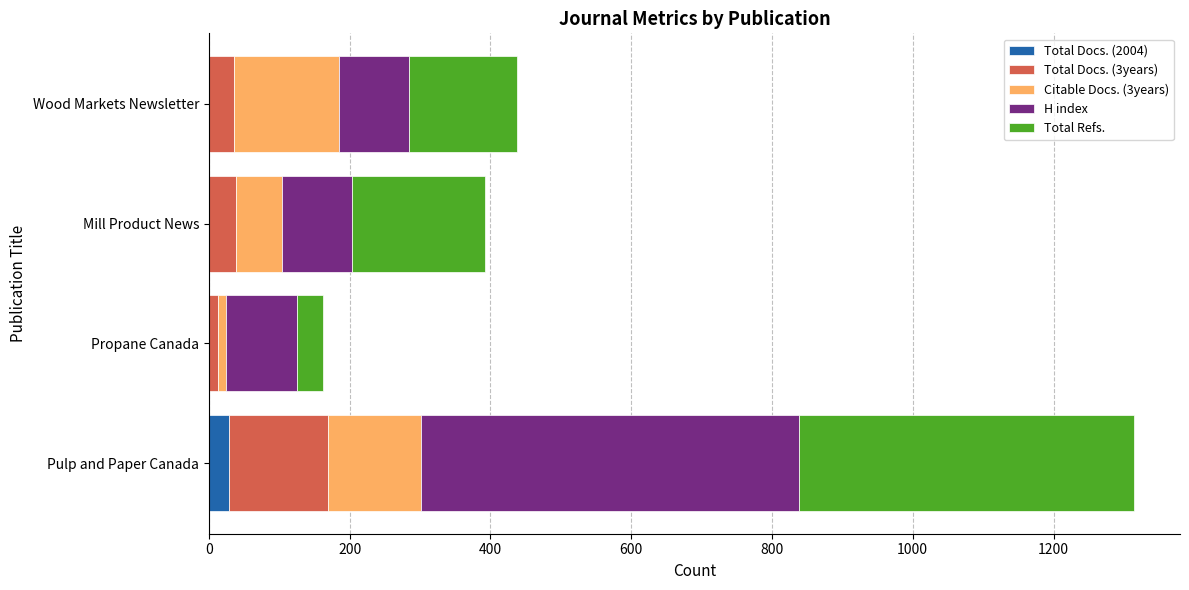

What are all the series names shown in the legend?

Total Docs. (2004), Total Docs. (3years), Citable Docs. (3years), H index, Total Refs.